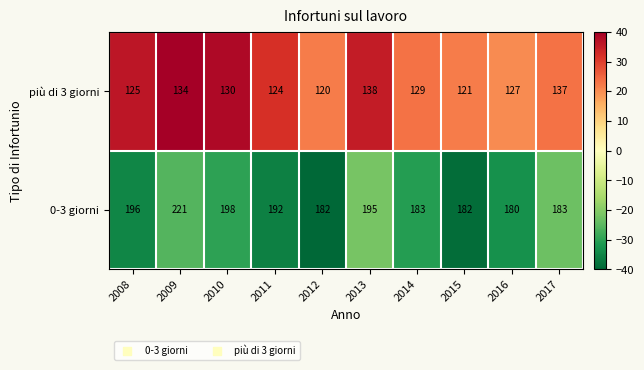

Between 2012 and 2013, which series saw the biggest shift?

più di 3 giorni